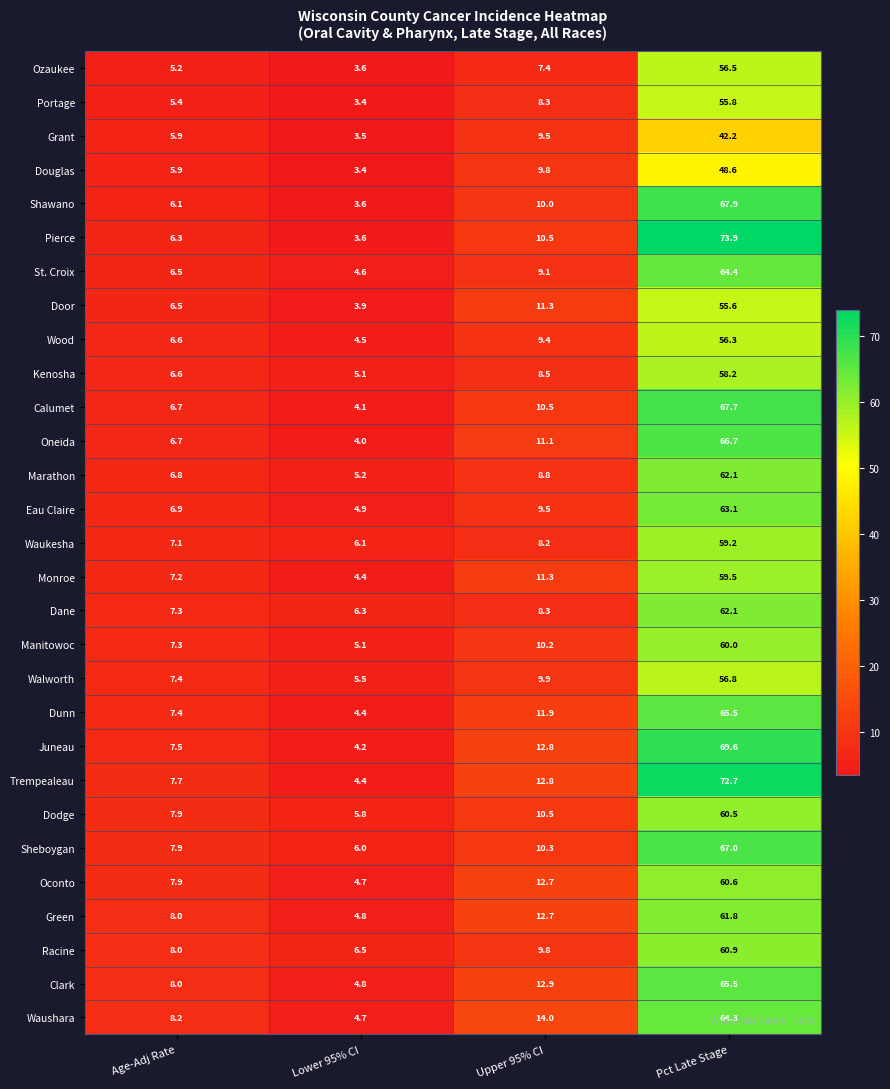

What is the difference between the maximum and minimum values in the Oneida series?

62.7